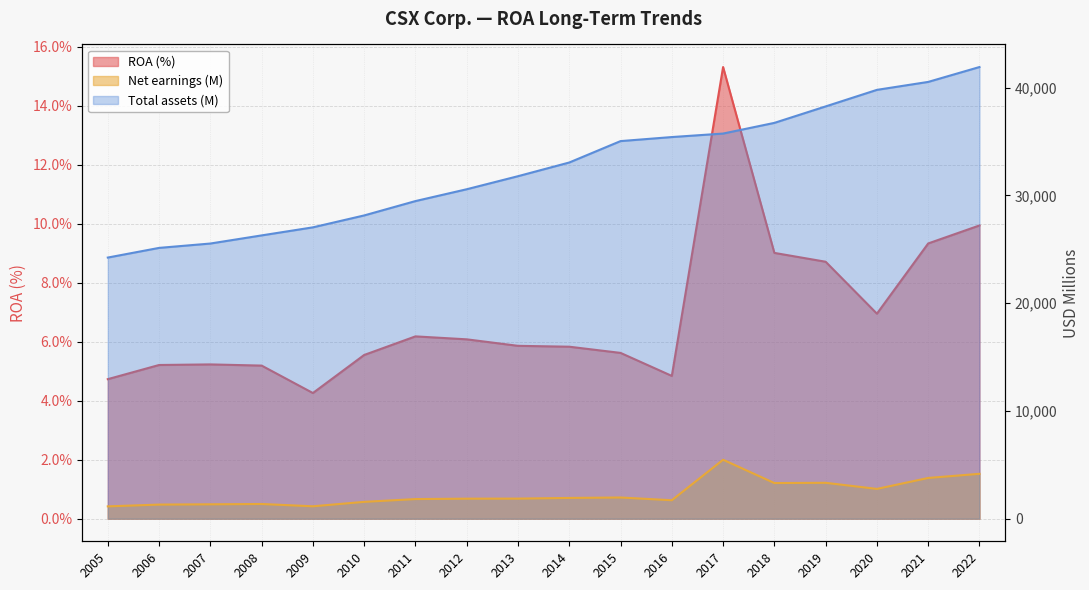

What is the total value across all series at 2009?

28192.3